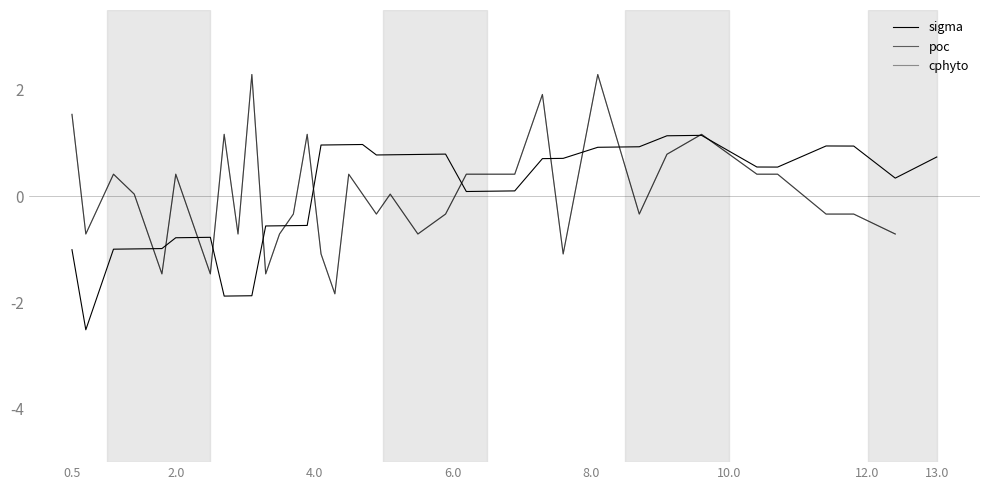

How many interior local valleys (lower than both neighbors) does the data have?

6